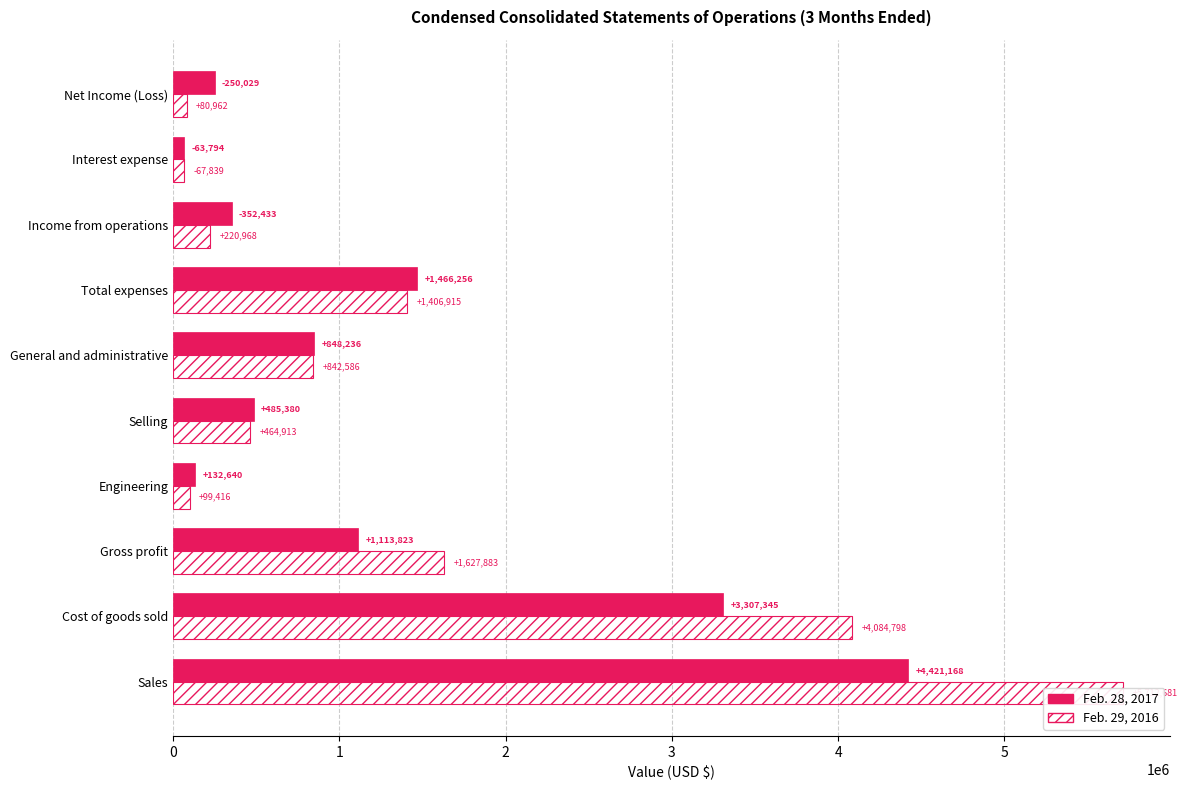

What is the value of the Feb. 29, 2016 bar at the 5th from the left?

464913